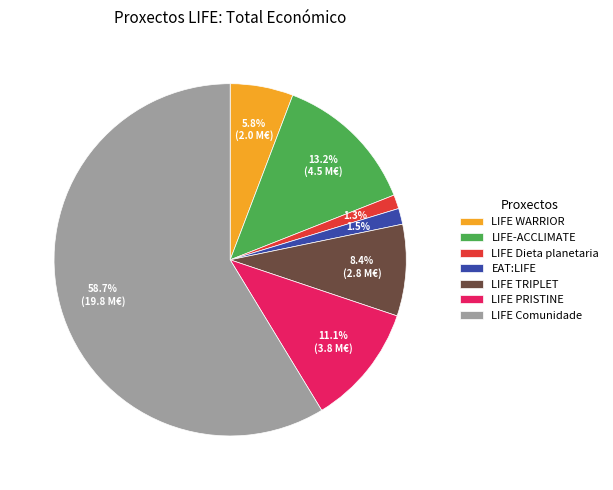

What percentage is the LIFE TRIPLET slice, to the nearest percent?

8%